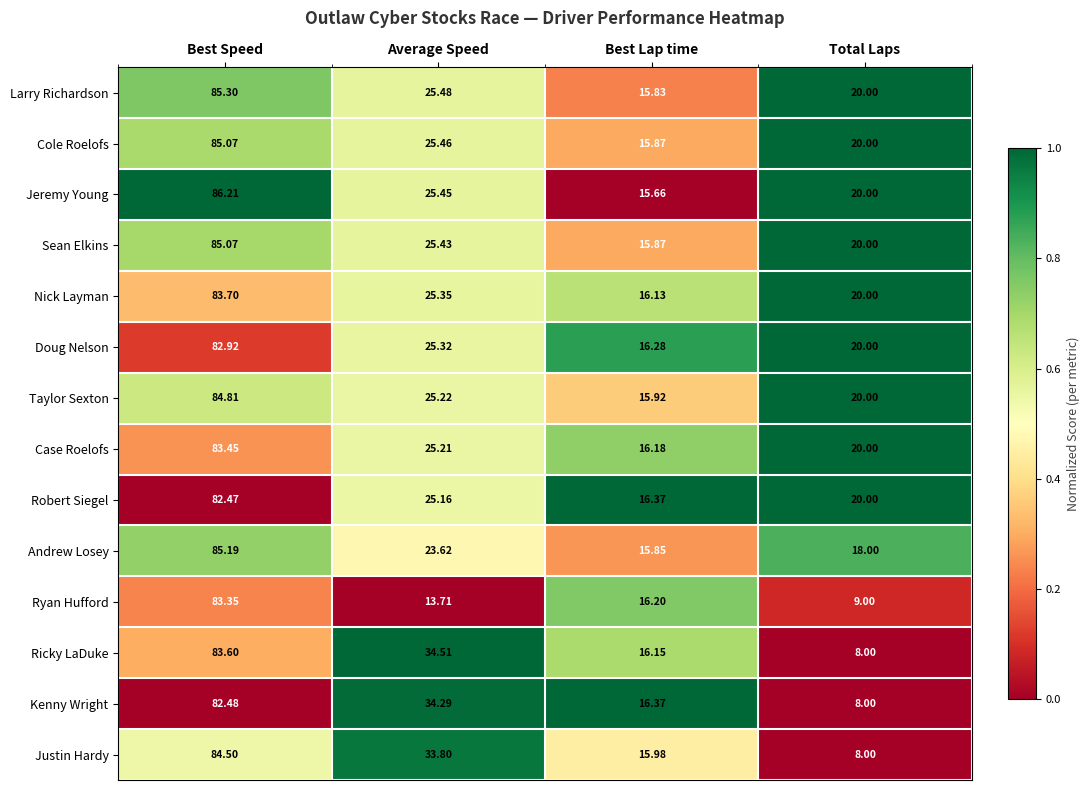

At which category does the chart reach its minimum across all series?

Total Laps